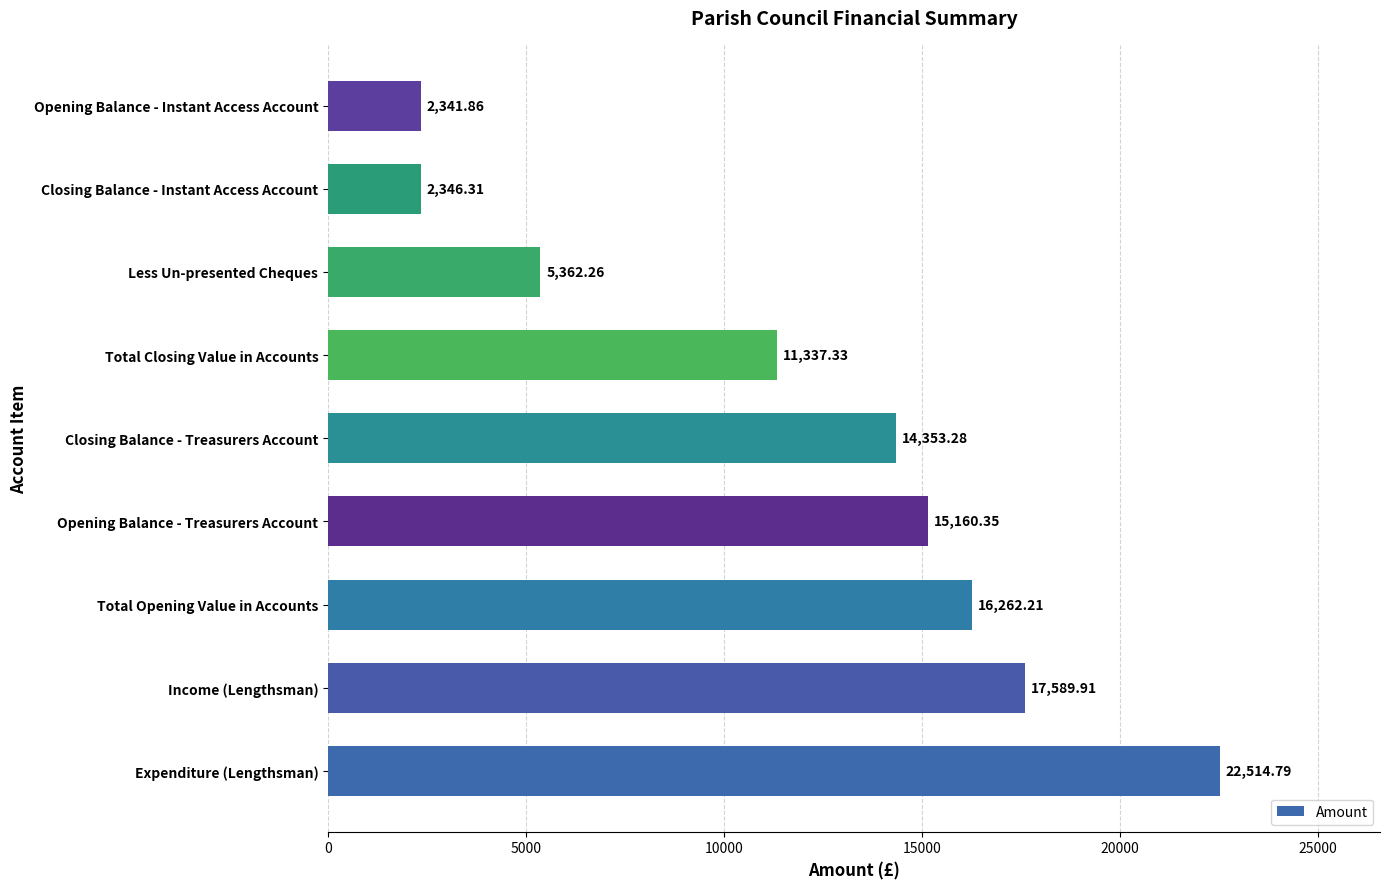

List the labels in order of value, smallest first.

Opening Balance - Instant Access Account, Closing Balance - Instant Access Account, Less Un-presented Cheques, Total Closing Value in Accounts, Closing Balance - Treasurers Account, Opening Balance - Treasurers Account, Total Opening Value in Accounts, Income (Lengthsman), Expenditure (Lengthsman)